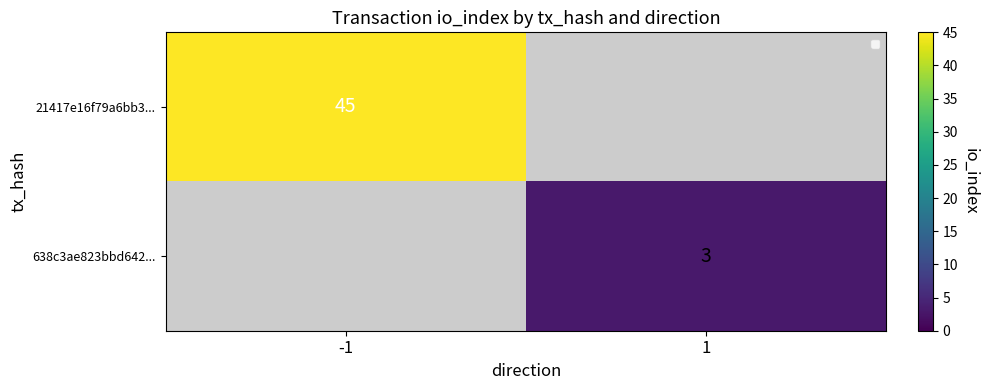

Is it true that 21417e16f79a6bb3... equals 19 at -1?

False